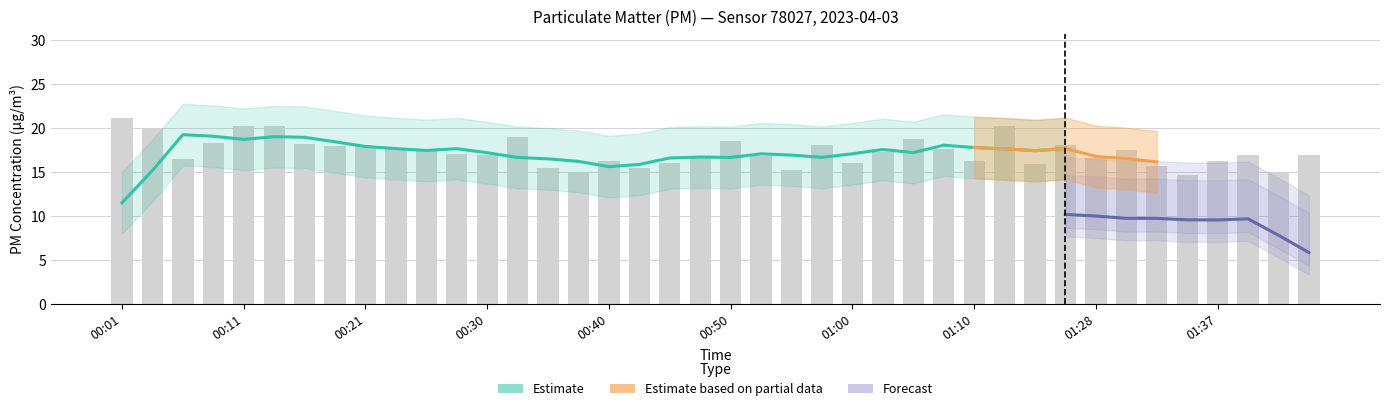

True or false: the data shows 17.0 at 01:45.

True